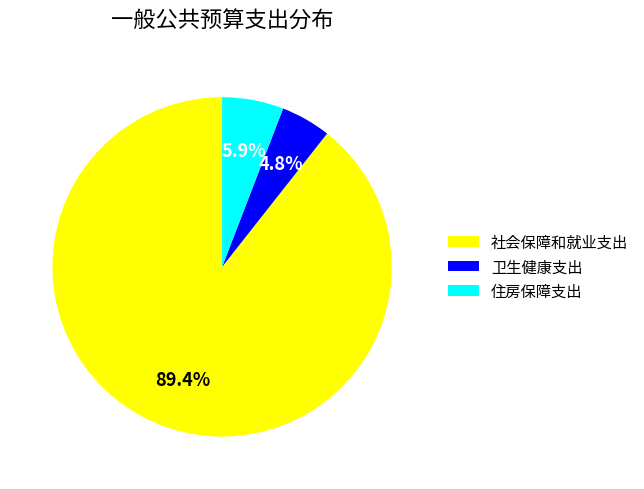

Which has a higher value, 社会保障和就业支出 or 住房保障支出?

社会保障和就业支出